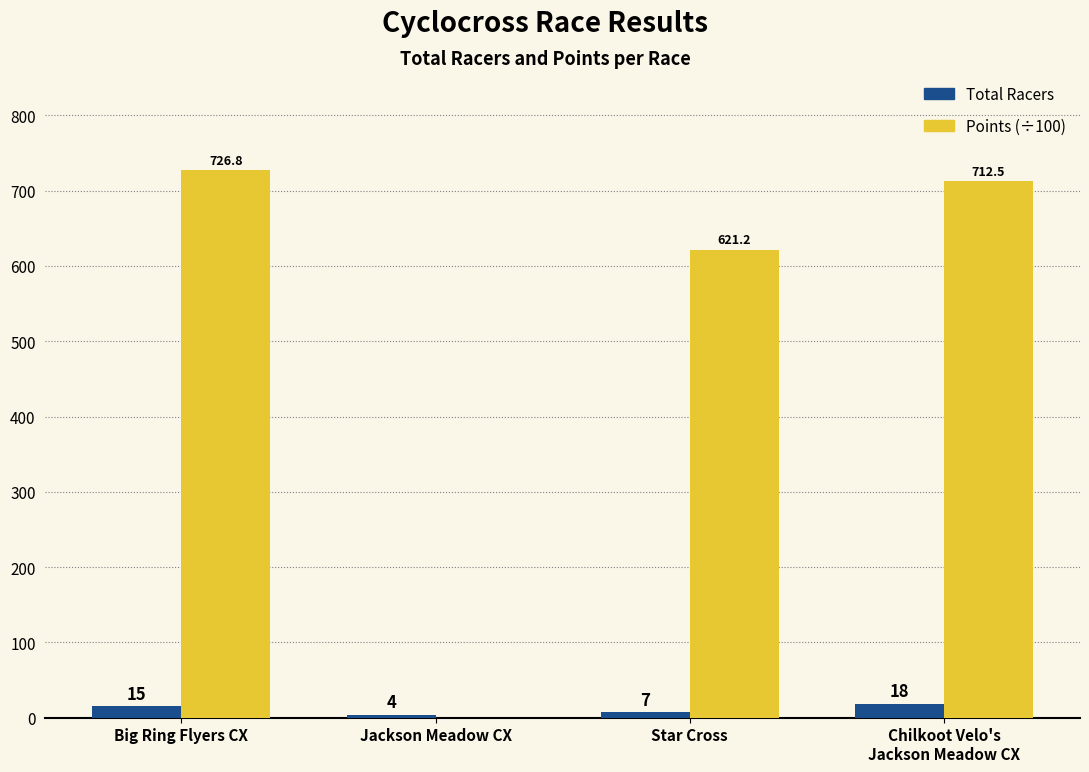

How many groups of bars are there?

4